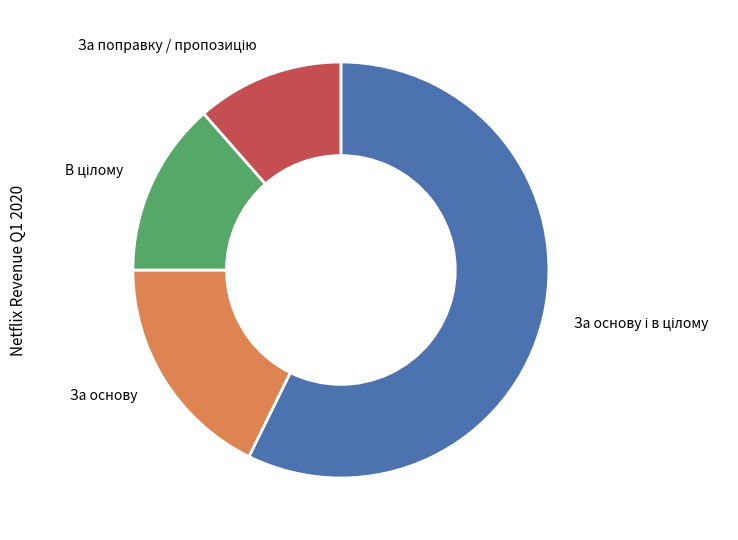

How many segments does this pie chart have?

4